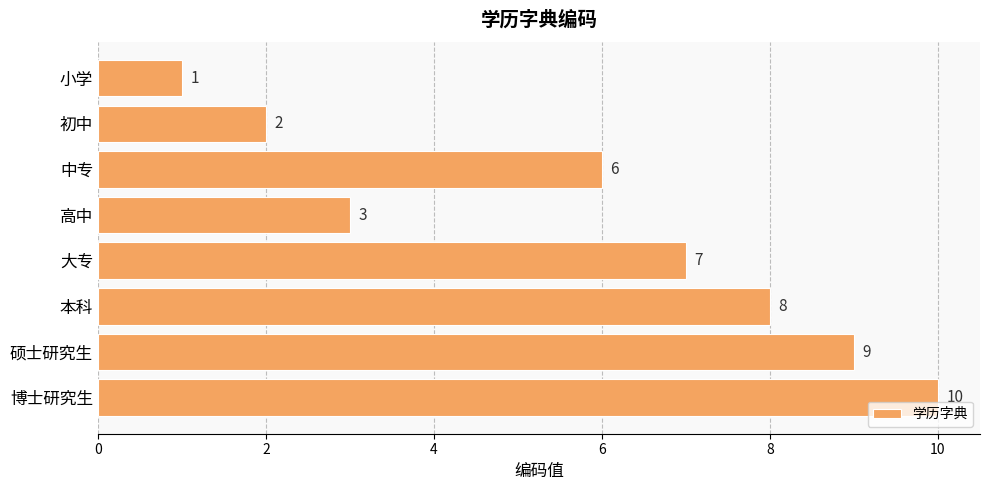

Count the values in the range 3 to 9.

5